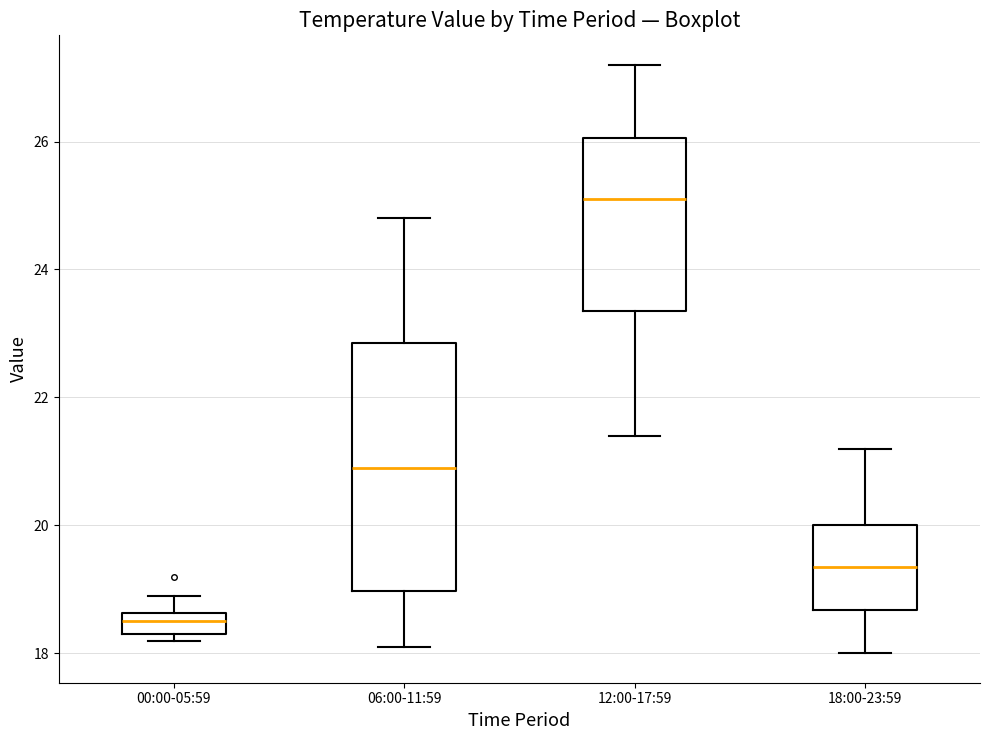

Where does the lower whisker of the box for 12:00-17:59 end on the y-axis? The values are not printed on the chart, so give them approximately, as read against the axis.

21.4